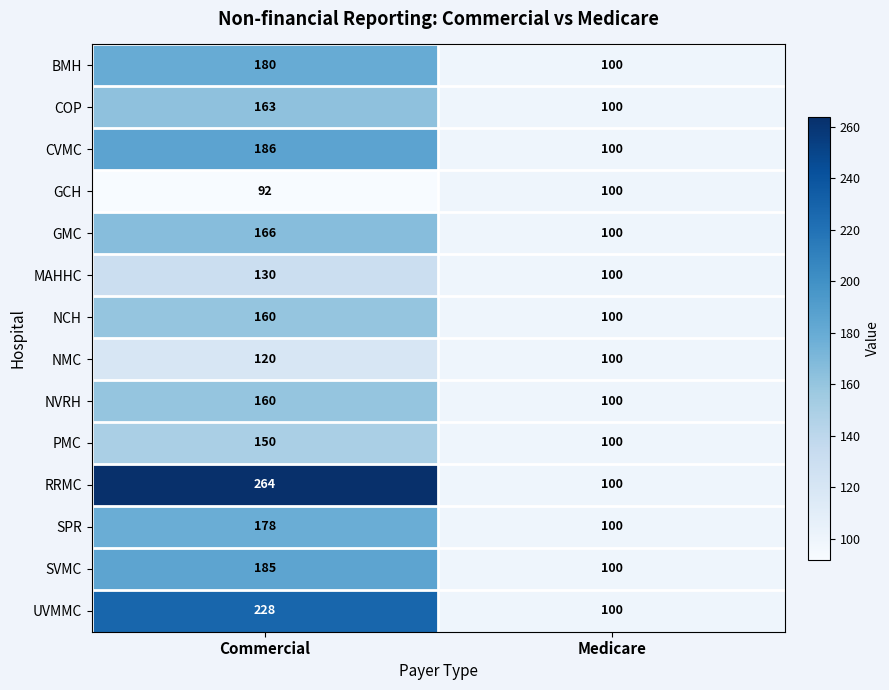

What is the sum of the UVMMC values at Commercial and Medicare?

328